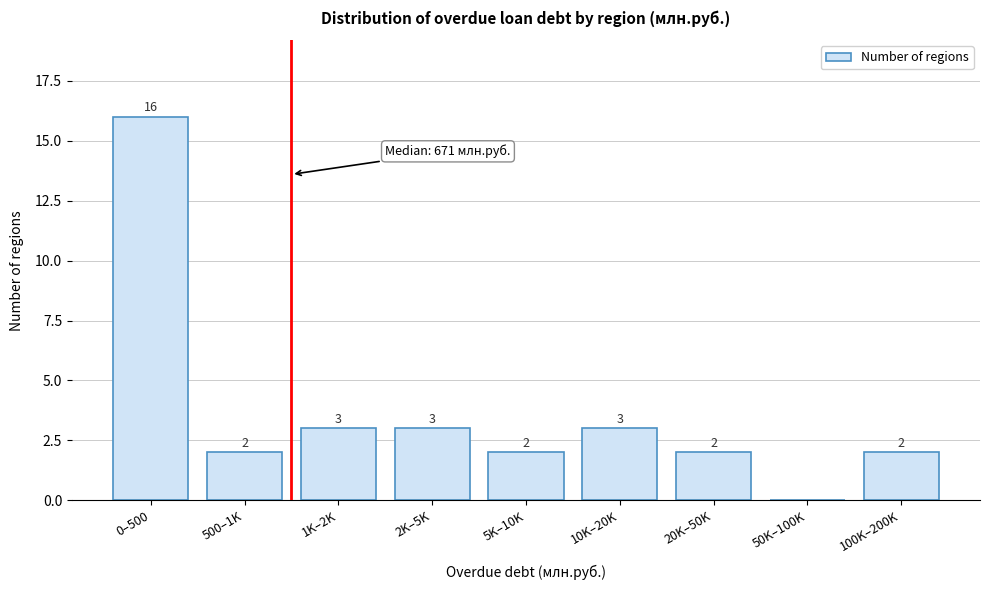

Reading left to right, what are all the values shown in this chart?

0–500=16	500–1K=2	1K–2K=3	2K–5K=3	5K–10K=2	10K–20K=3	20K–50K=2	50K–100K=0	100K–200K=2